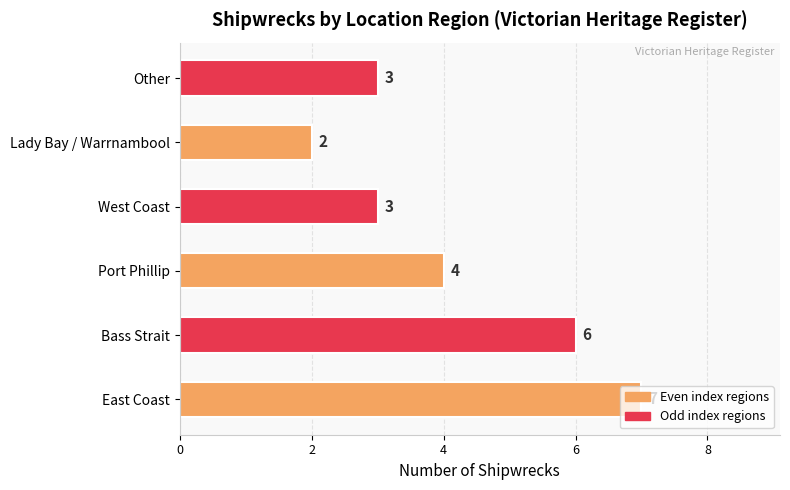

How many data points are less than 4?

3